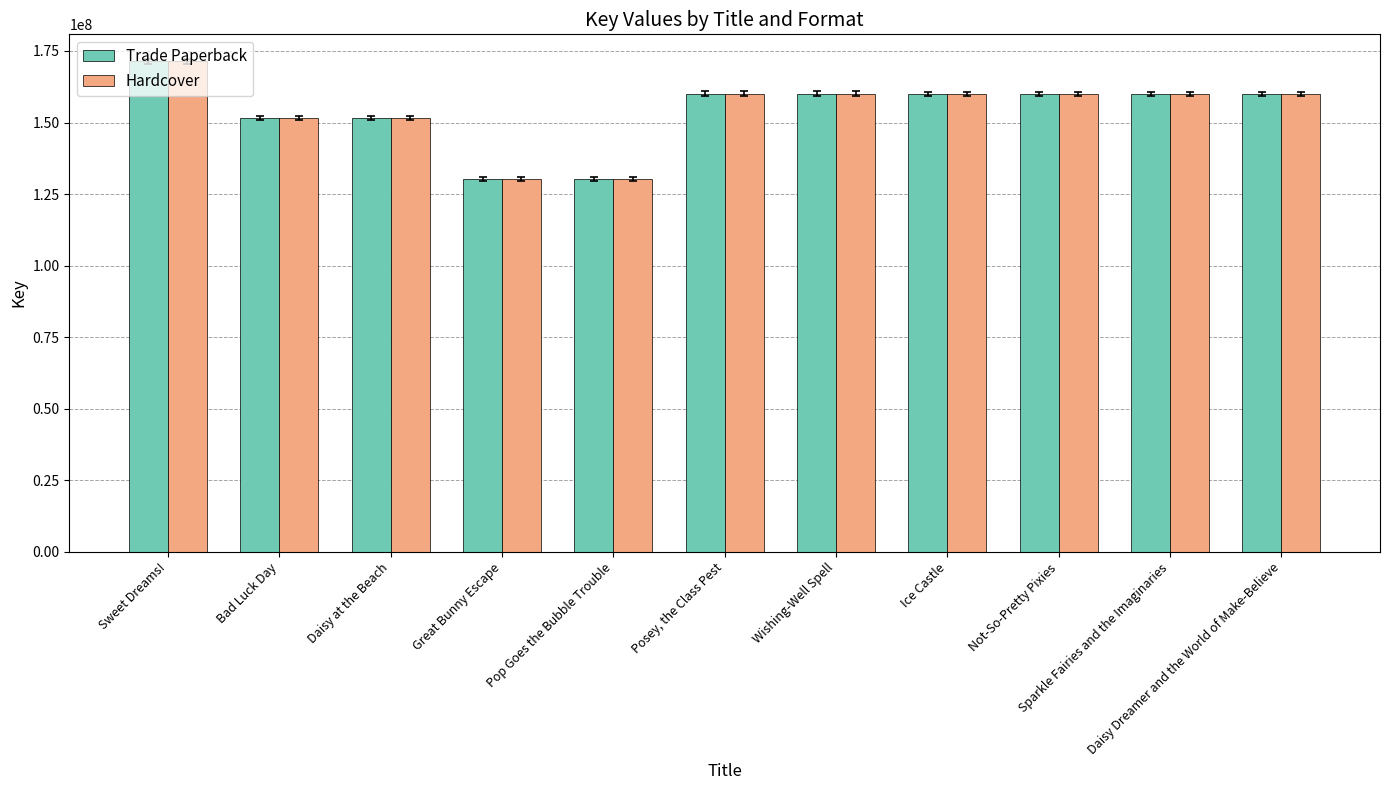

How many bars are there in each group?

2